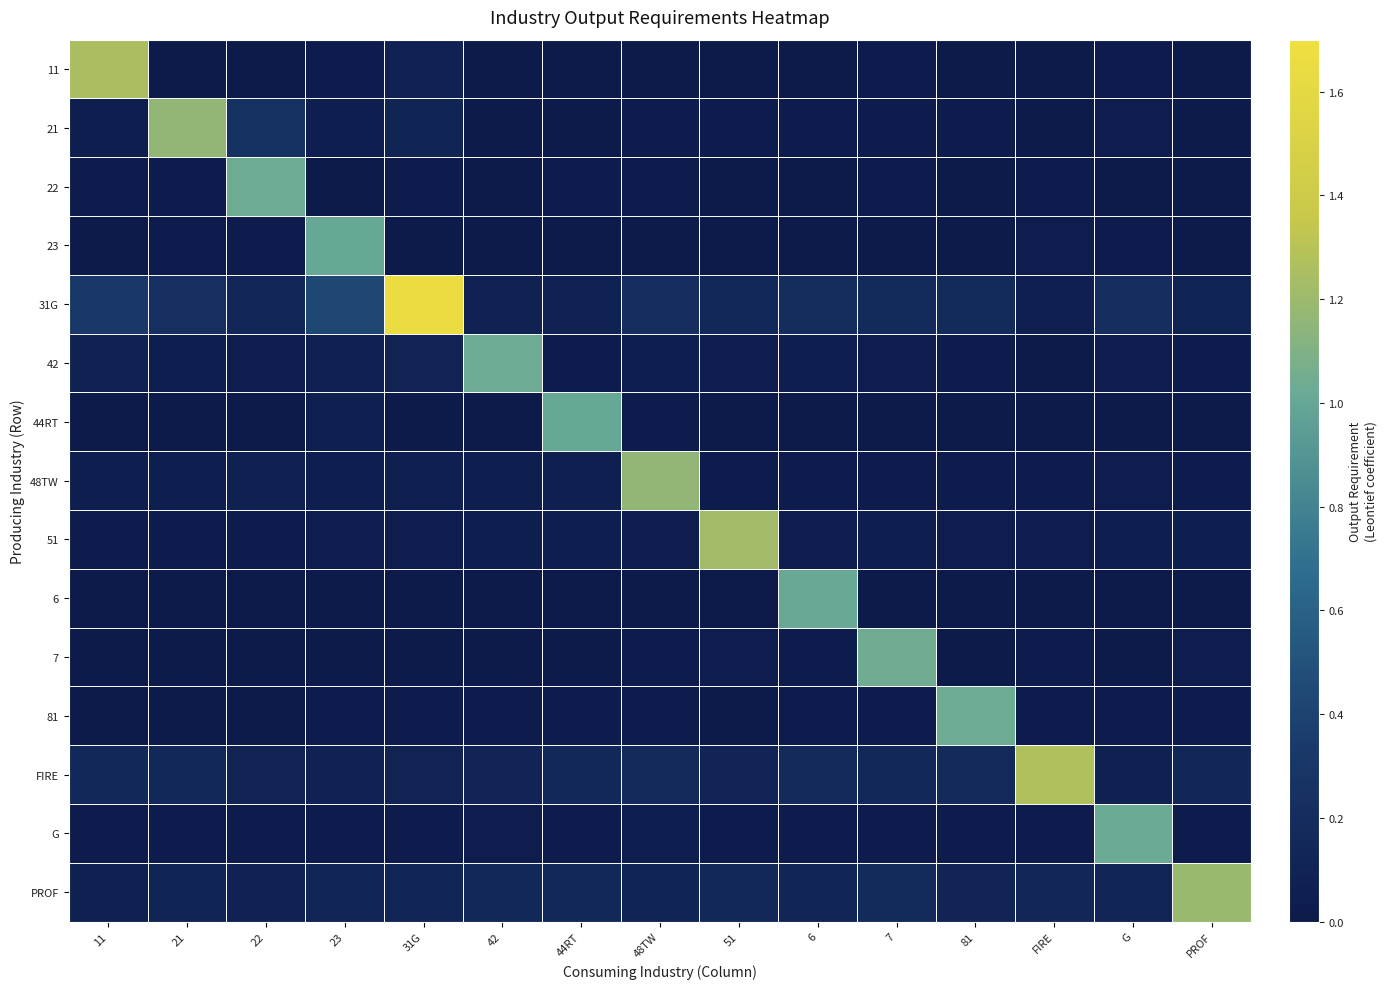

Which has a higher value, 11 or 48TW?

11